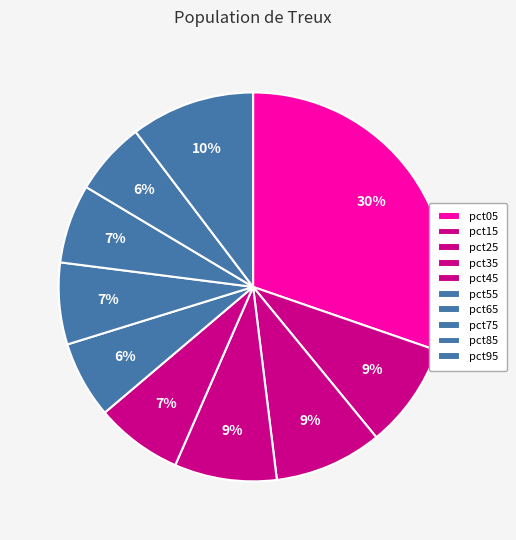

Is the sum of pct25 and pct15 greater than half?

No